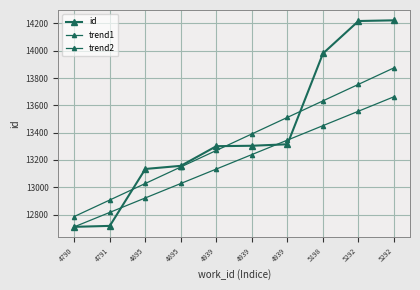

Count the number of categories in the chart.

10